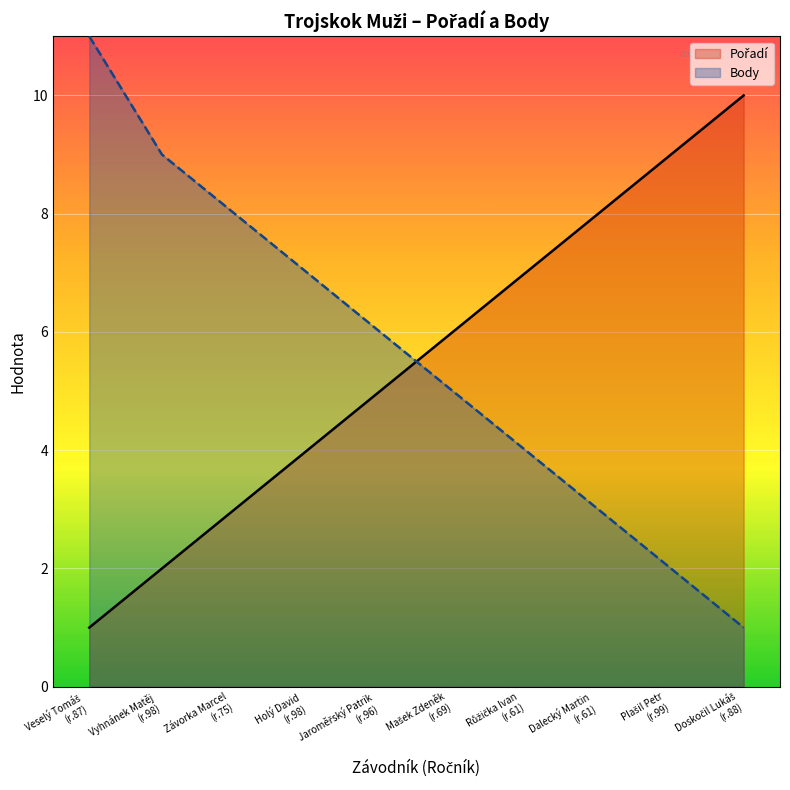

Which series has the largest range (max minus min)?

Body line